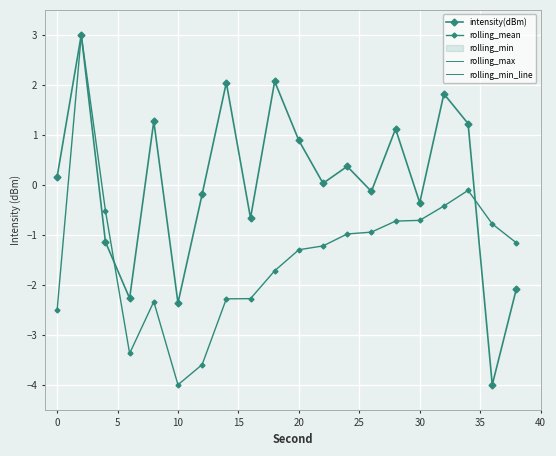

Rank the series by their average value, from lowest to highest.

rolling_mean, rolling_max, rolling_min_line, intensity(dBm)